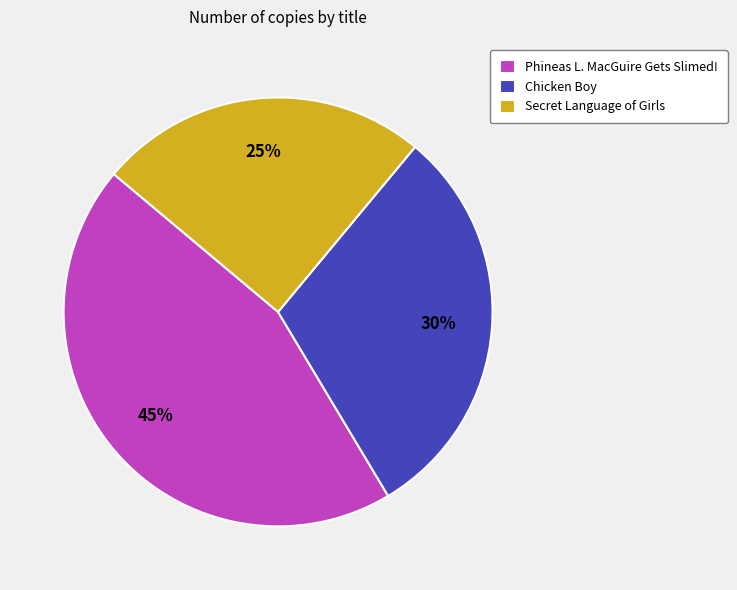

The Chicken Boy slice represents 23% of the pie. True or false?

False